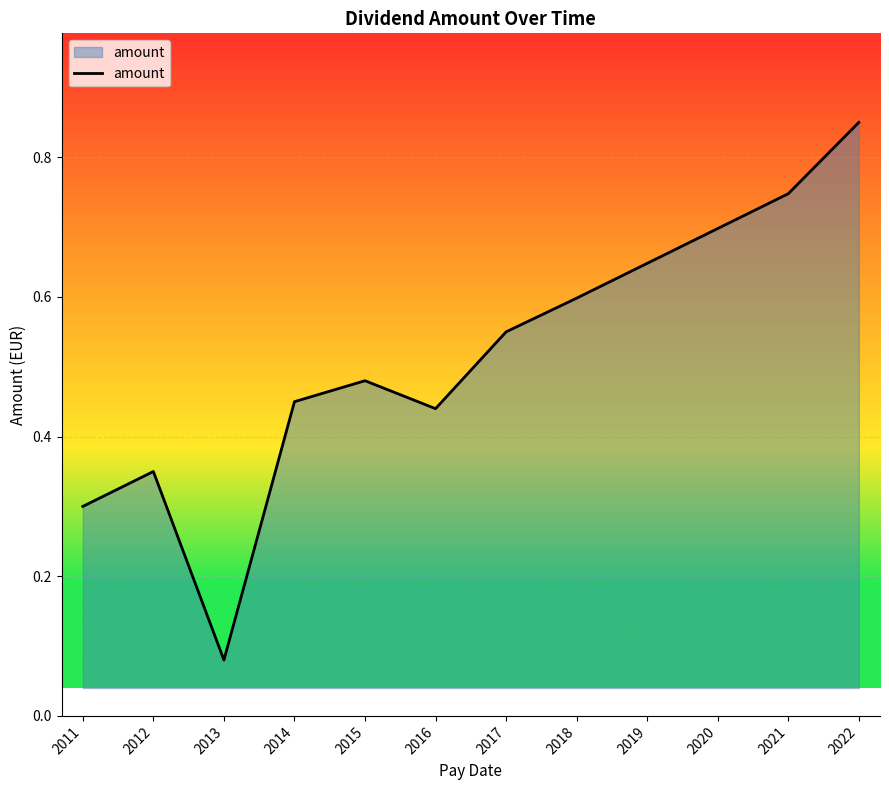

At which category does the data reach its first local peak?

2012